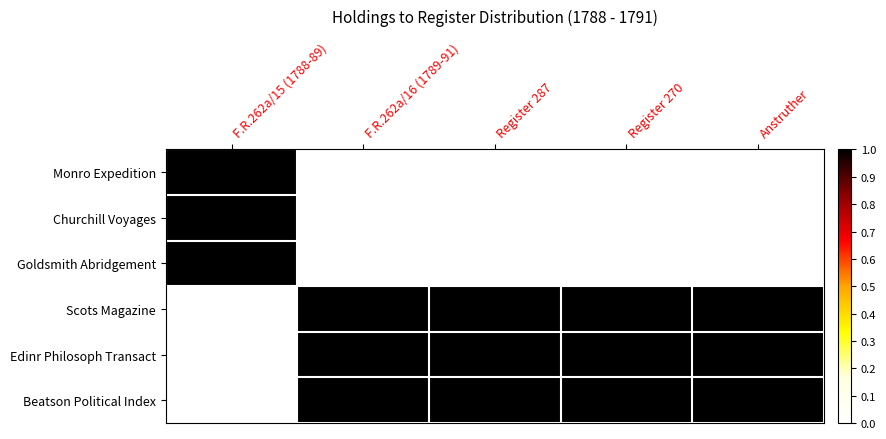

Rank the series by their maximum value, from highest to lowest.

Monro Expedition, Churchill Voyages, Goldsmith Abridgement, Scots Magazine, Edinr Philosoph Transact, Beatson Political Index